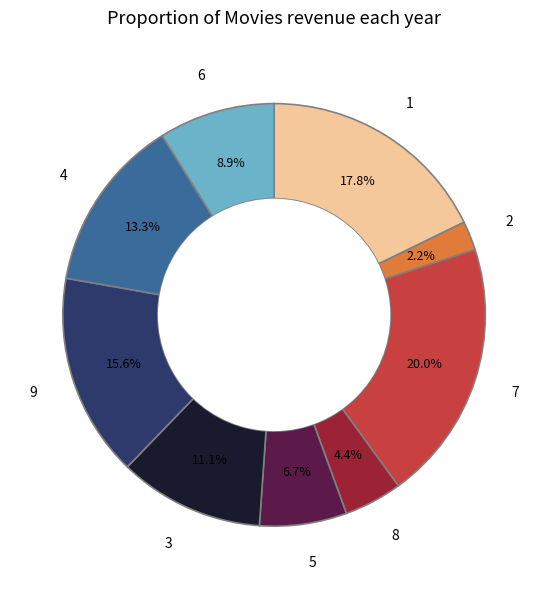

Is there a majority slice in this chart?

No